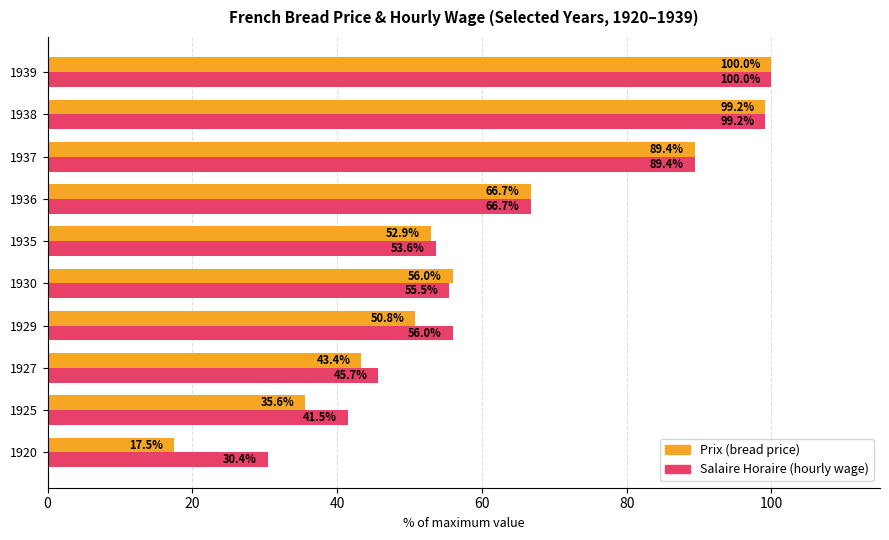

Rank the series by their average value, from highest to lowest.

Salaire Horaire (hourly wage), Prix (bread price)